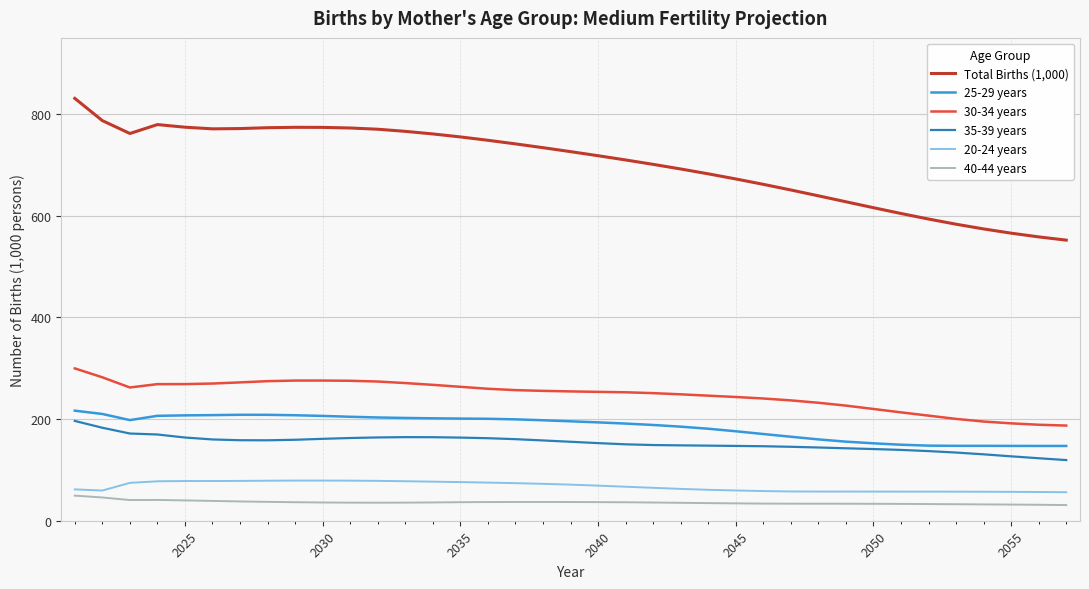

Which series has the largest total across all categories?

Total Births (1,000)